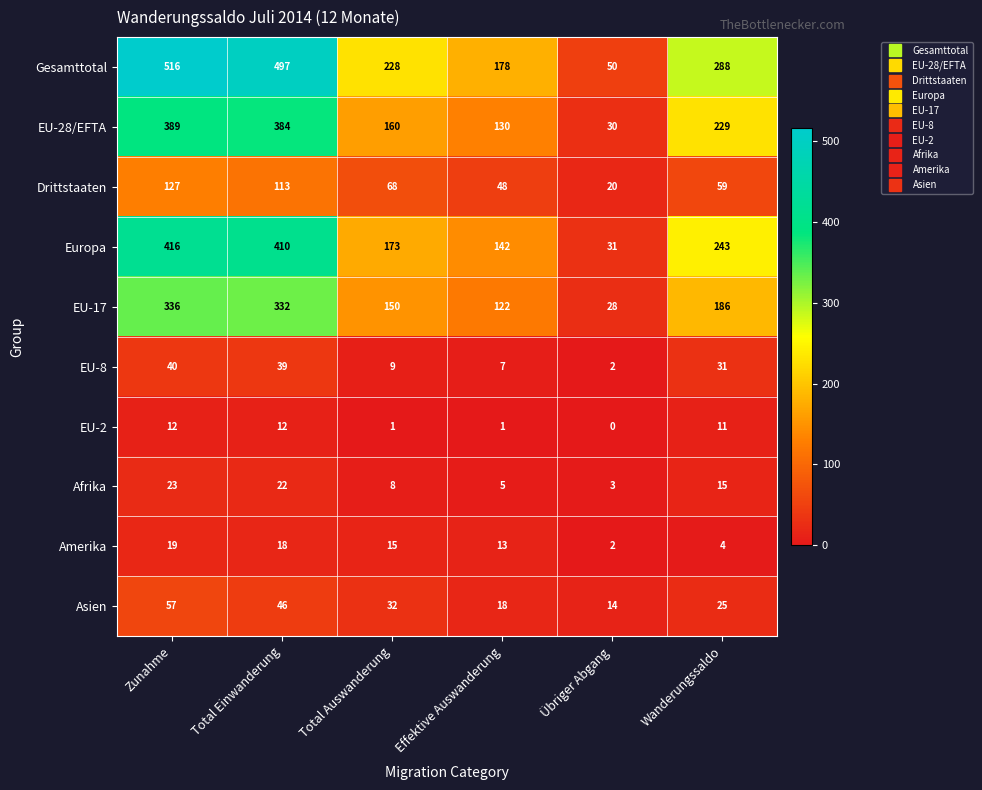

True or false: Afrika has a value of 3 at Übriger Abgang.

True